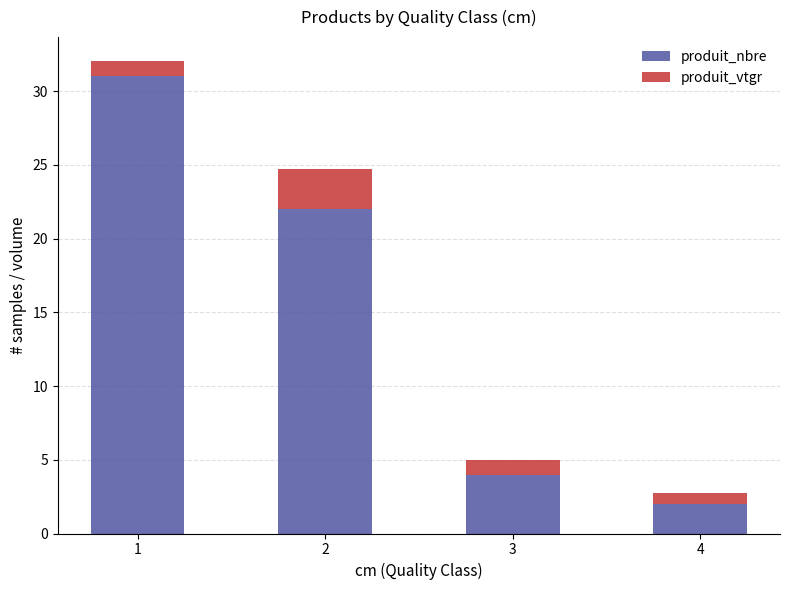

What is the value of the produit_nbre bar at the 2nd from the left?

22.0